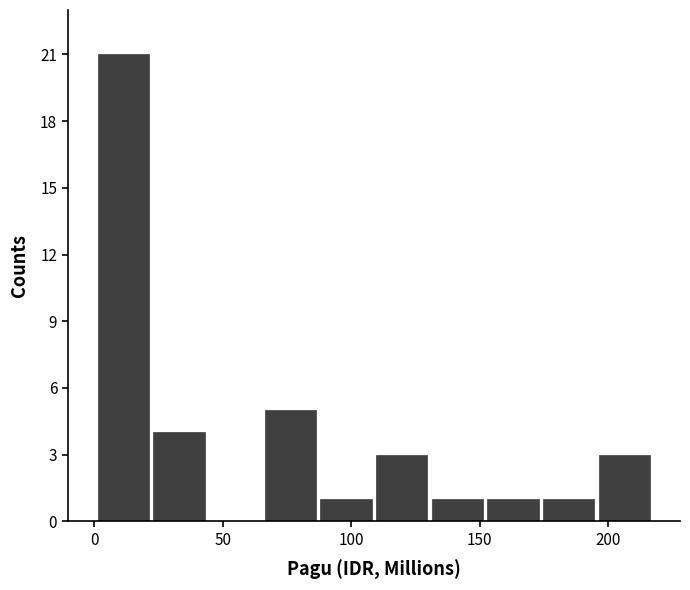

Reading left to right, list every bar in this chart as the range it spans on the x-axis followed by its height. Neither the bar edges nor the heights are printed on the chart, so give them approximately, as read against the axes.

0 to 20: 21
20 to 45: 4
45 to 65: 0
65 to 85: 5
85 to 110: 1
110 to 130: 3
130 to 150: 1
150 to 175: 1
175 to 195: 1
195 to 215: 3